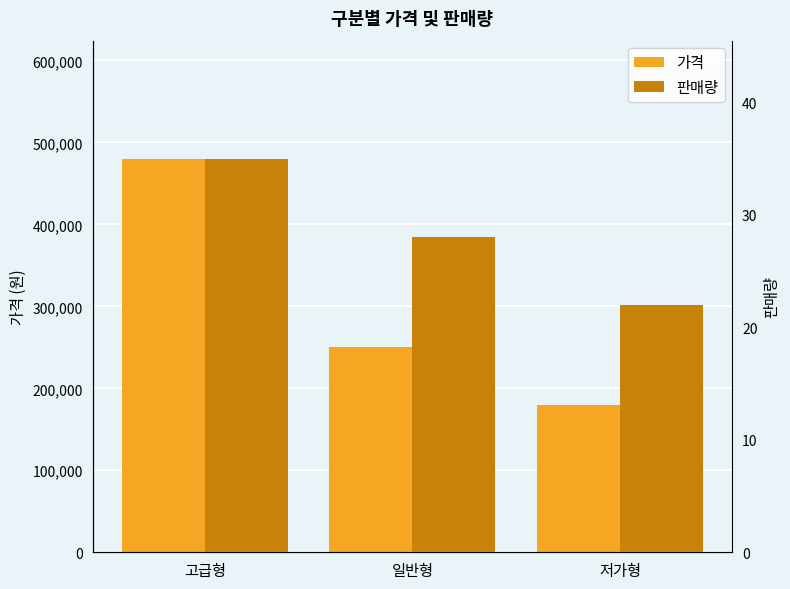

How many bars are there in total?

6